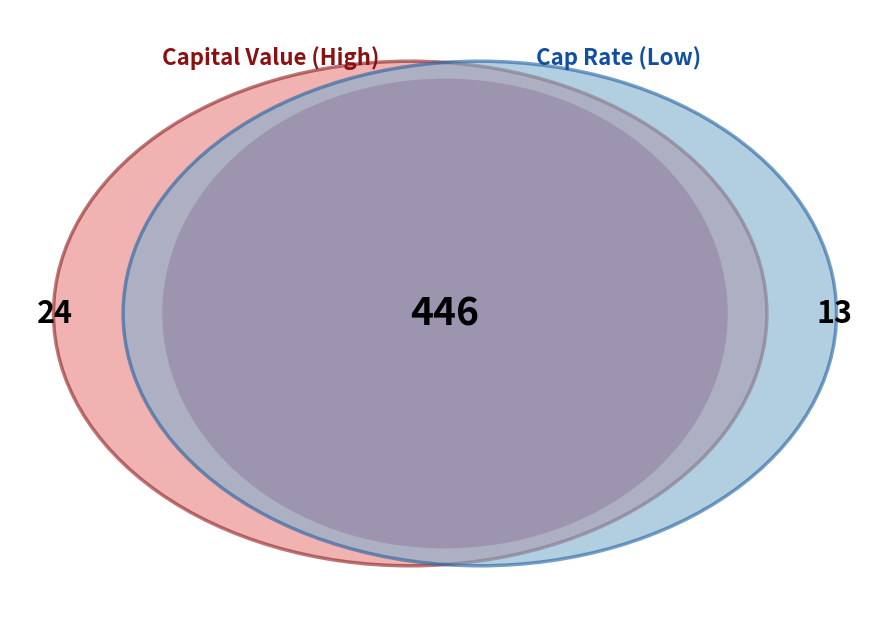

True or false: 2010 accounts for 1% of the total.

False